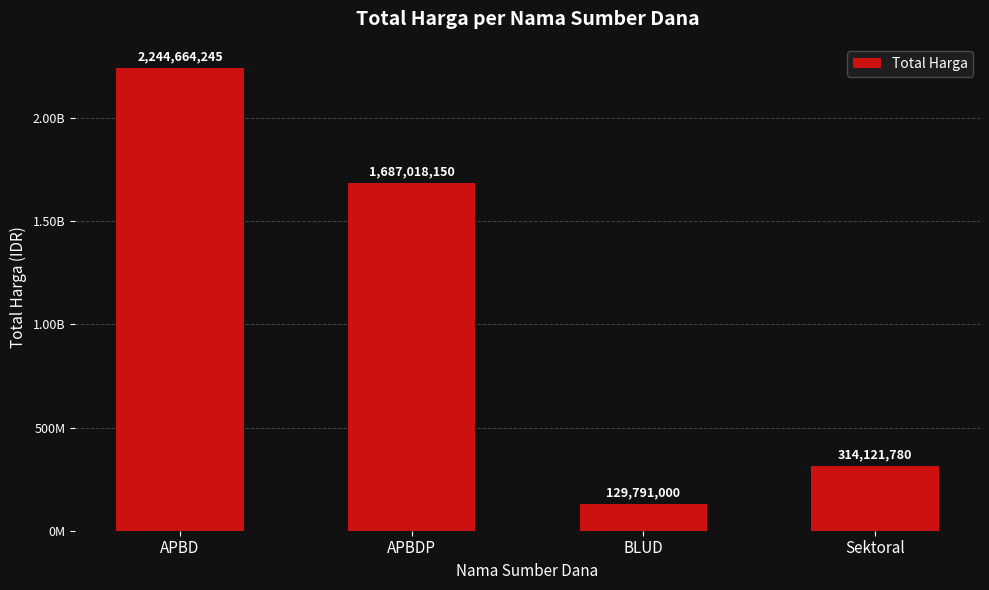

The chart shows a value of 194097362 at Sektoral. True or false?

False